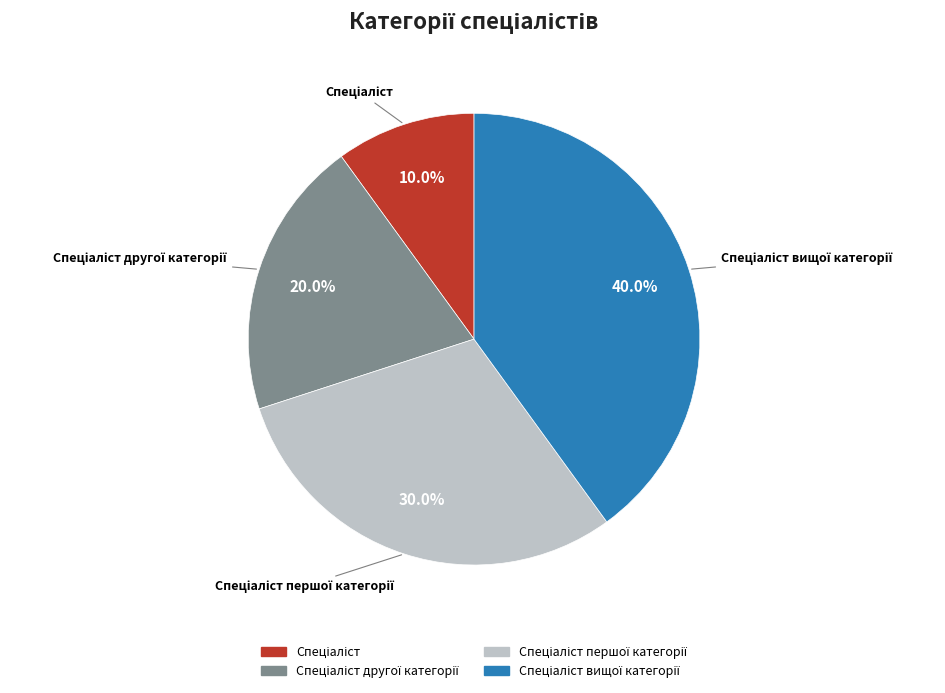

How many segments does this pie chart have?

4